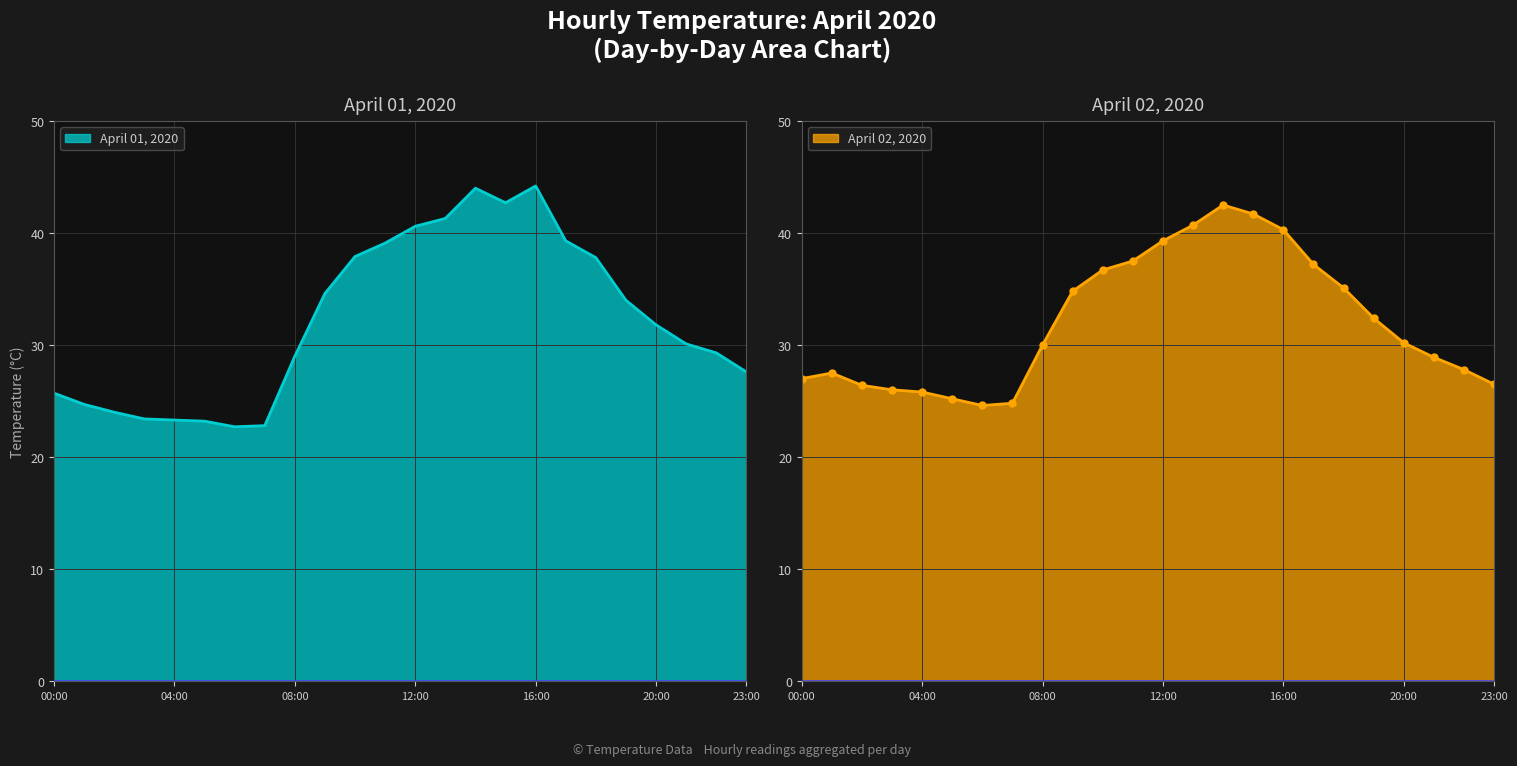

Is it true that April 01, 2020 equals 40.6 at 12:00?

True